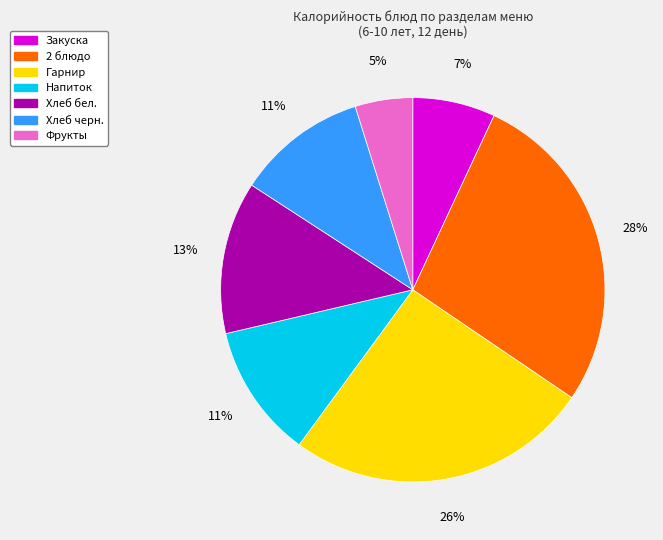

To the nearest percent, what is the difference between the Закуска and Хлеб бел. slice percentages?

6%